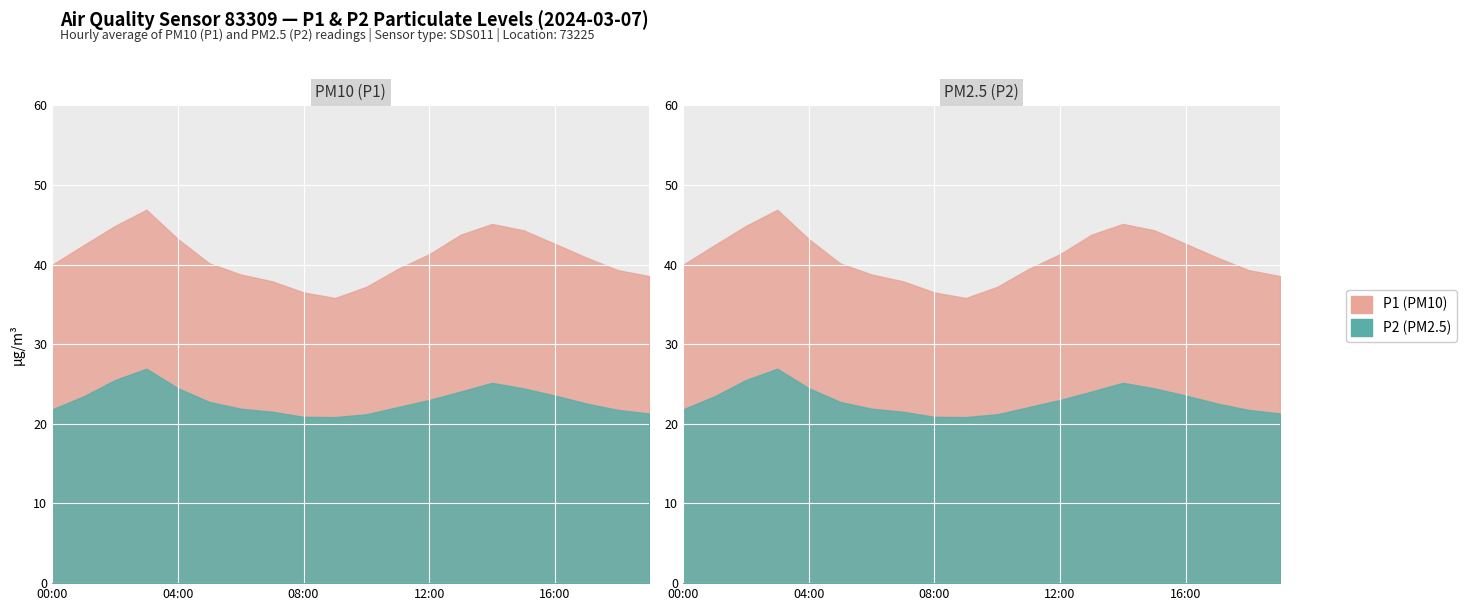

True or false: P2 and P1 intersect in this chart.

False